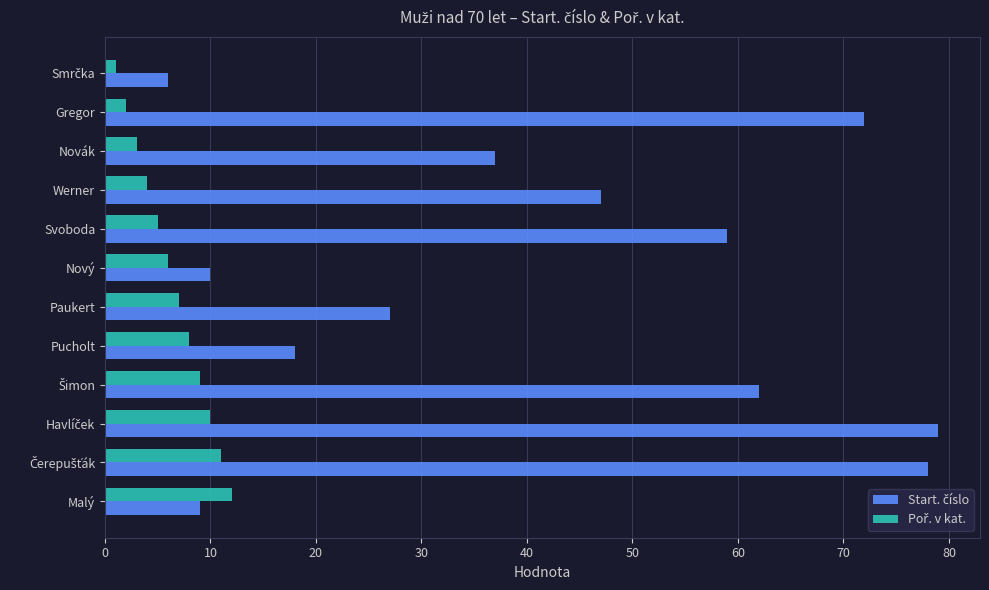

What is the total value across all series at Nový?

16